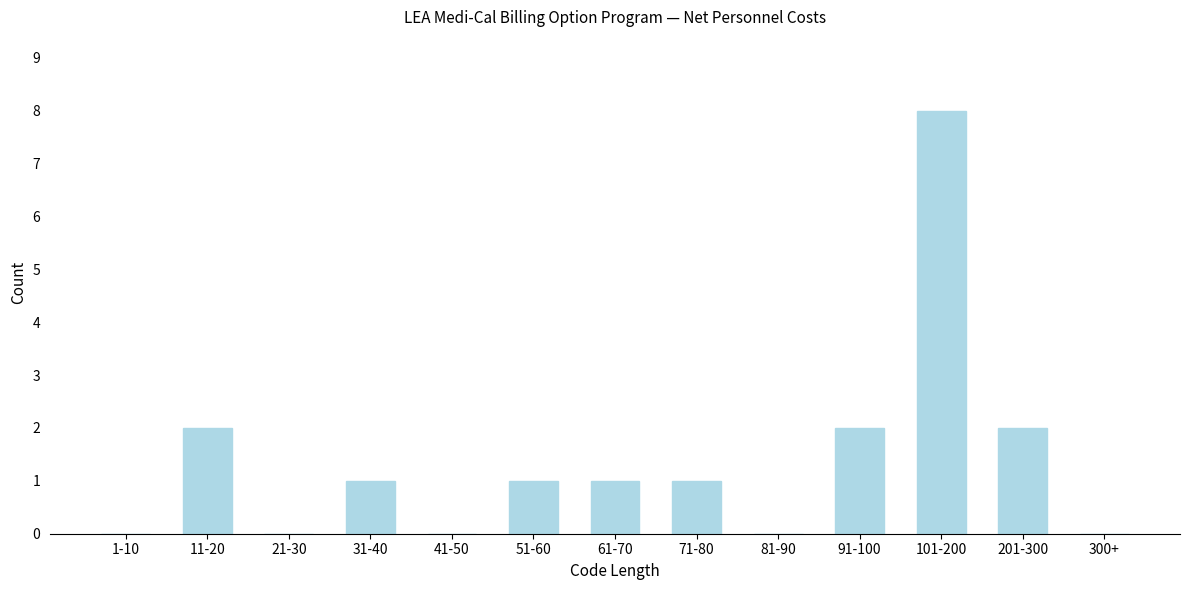

Reading left to right, list all the values displayed in this chart.

1-10=0	11-20=2	21-30=0	31-40=1	41-50=0	51-60=1	61-70=1	71-80=1	81-90=0	91-100=2	101-200=8	201-300=2	300+=0